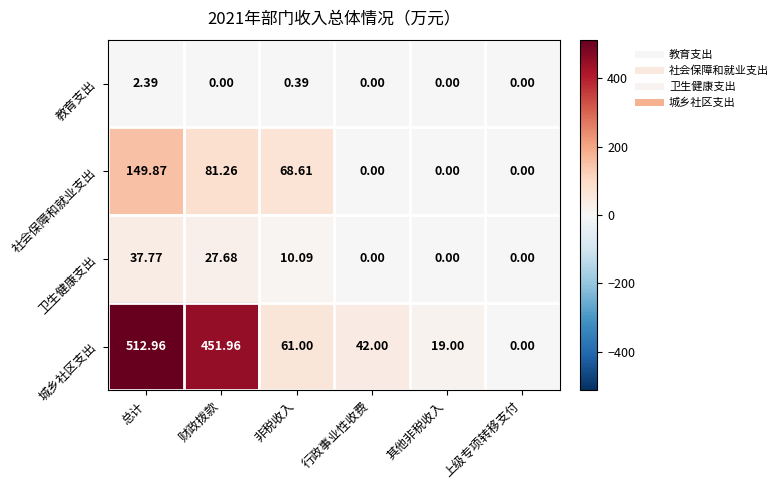

List the series in order of their peak value, highest first.

城乡社区支出, 社会保障和就业支出, 卫生健康支出, 教育支出